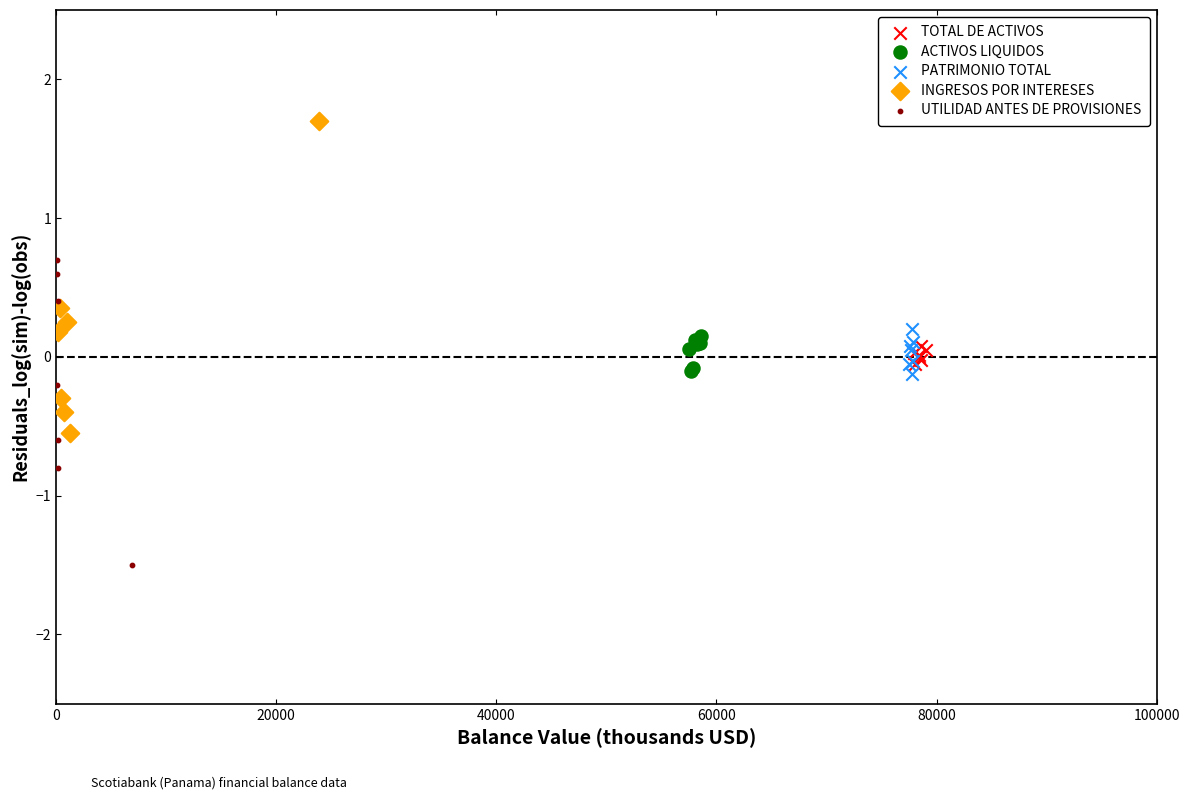

Which series reaches the maximum Y coordinate?

INGRESOS POR INTERESES